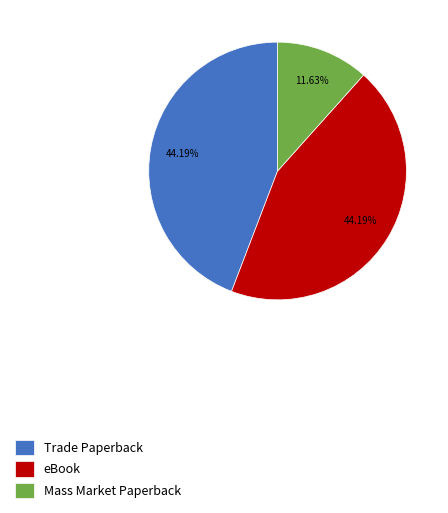

How many slices are in this pie chart?

3